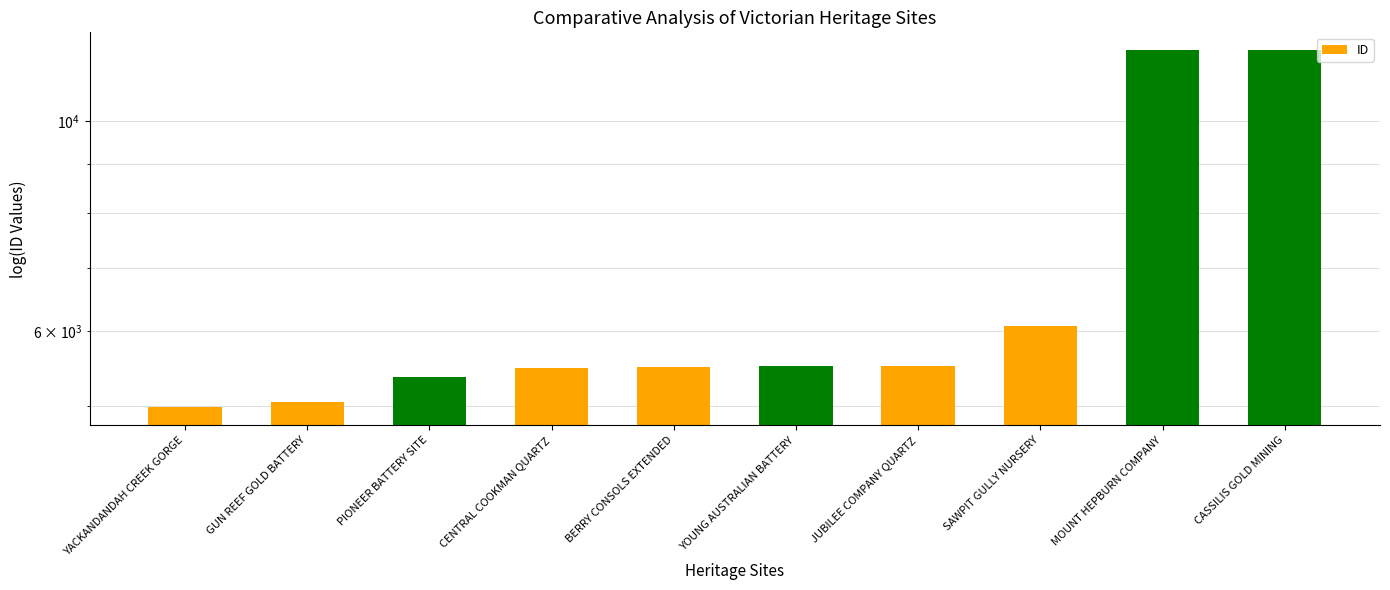

How many bars are there in total?

10